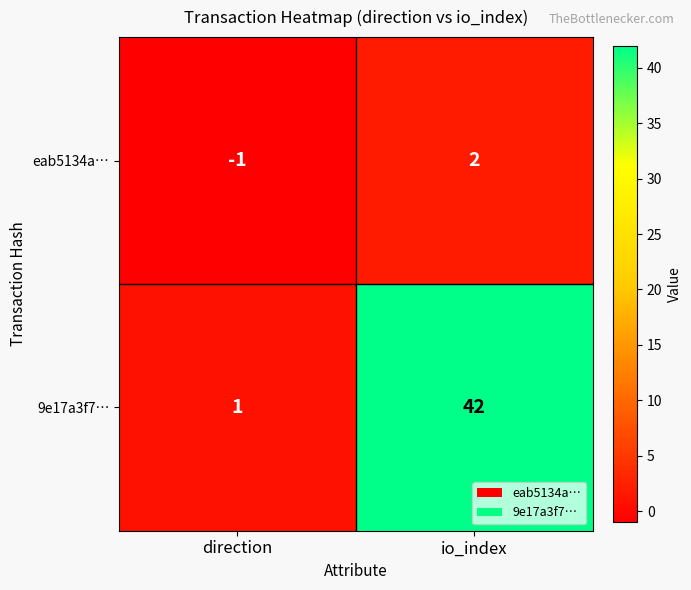

At which category is the sum across all series the highest?

io_index